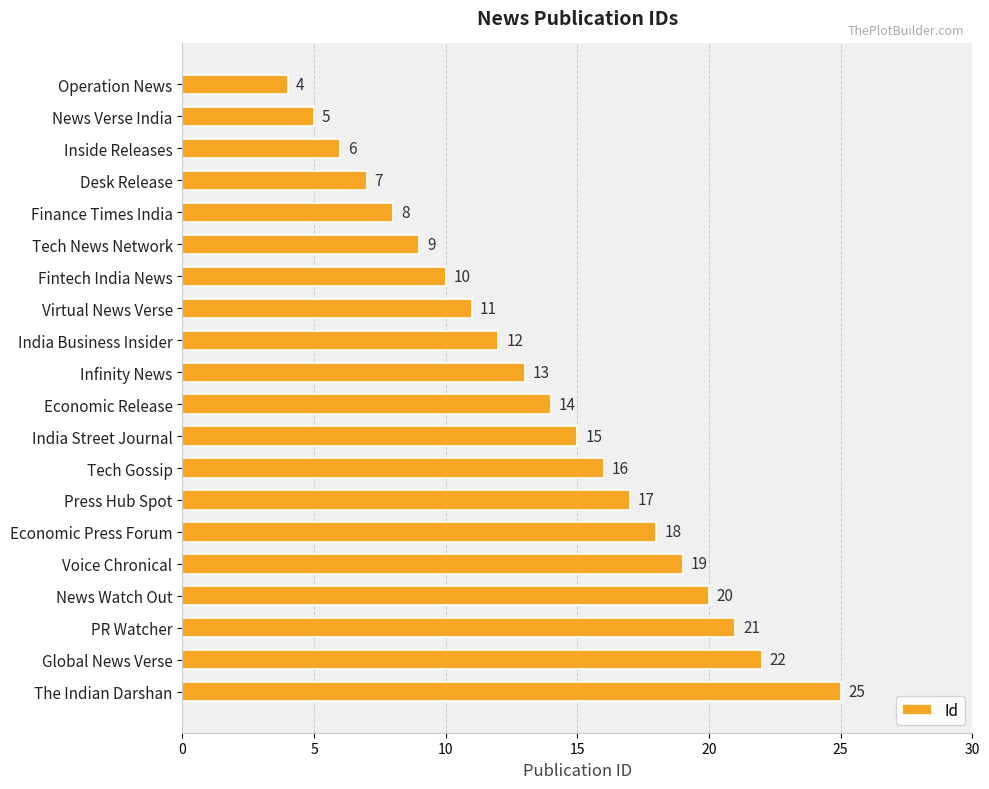

Where is the data nearest to the value 14?

Economic Release